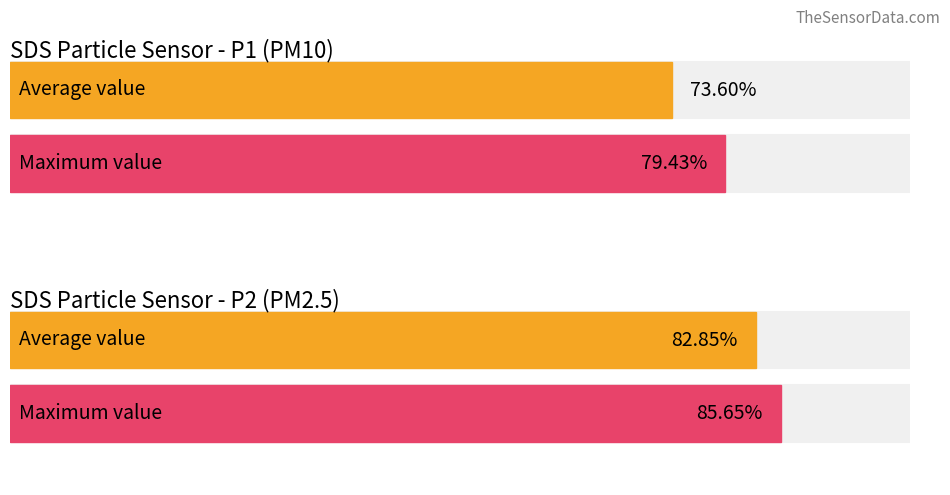

True or false: SDS_P2 has a value of 3.6 at 00:19.

False